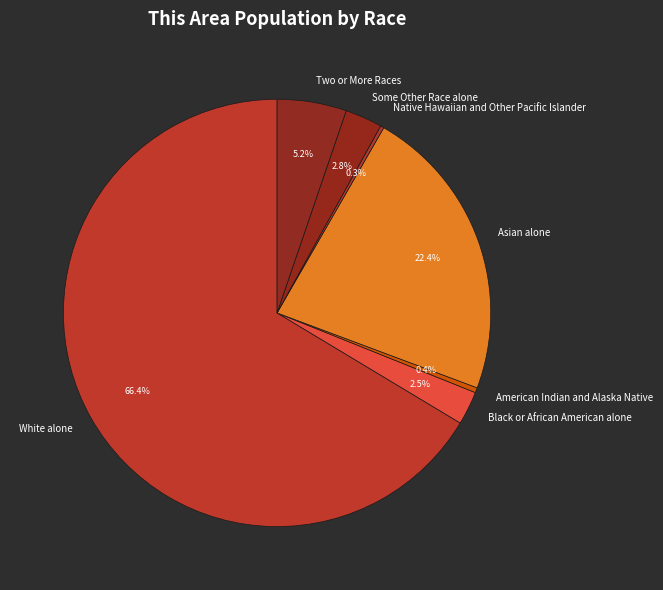

Which category has the biggest portion of the pie?

White alone